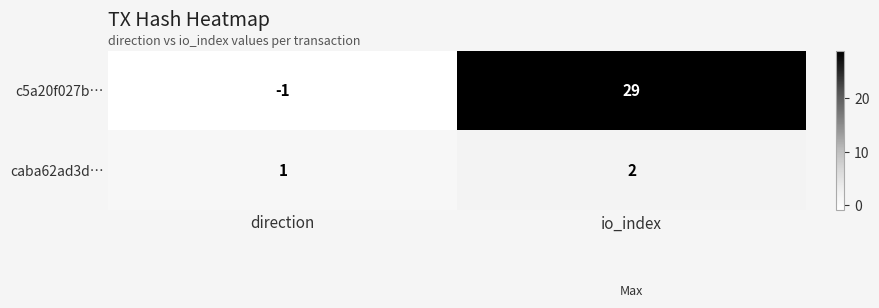

Which series changed the most between direction and io_index?

c5a20f027b…